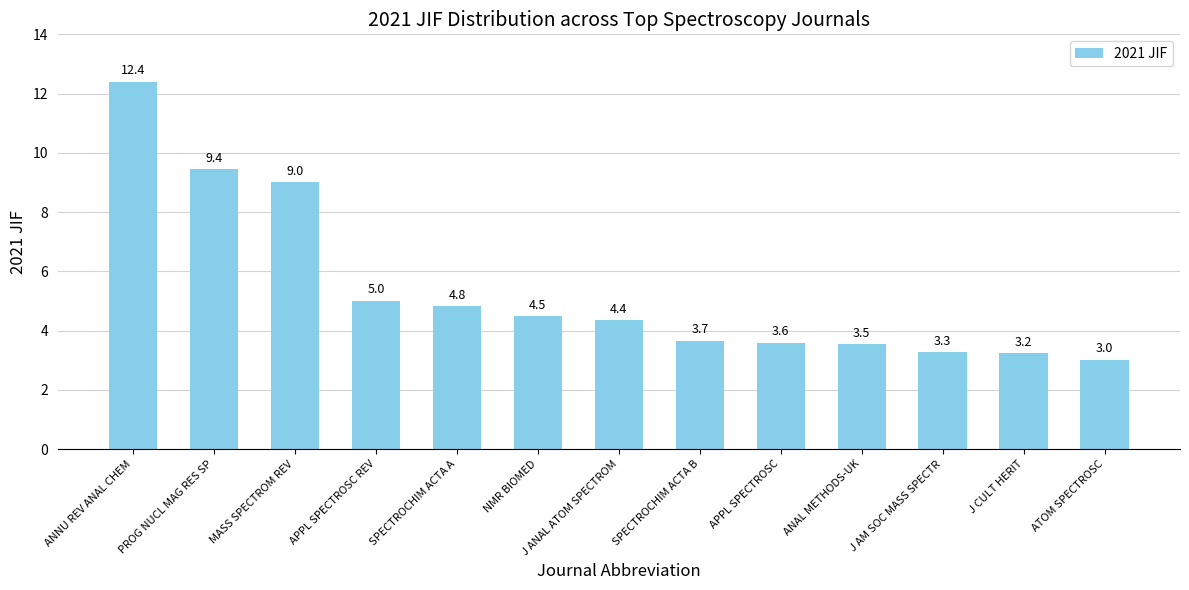

The value at MASS SPECTROM REV is 5.4. True or false?

False